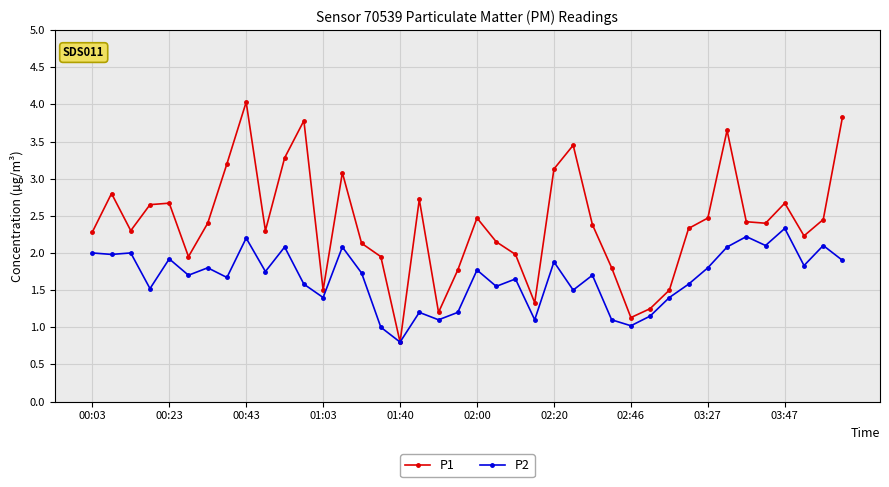

True or false: P1 has more than 1 points higher than both neighbors.

True